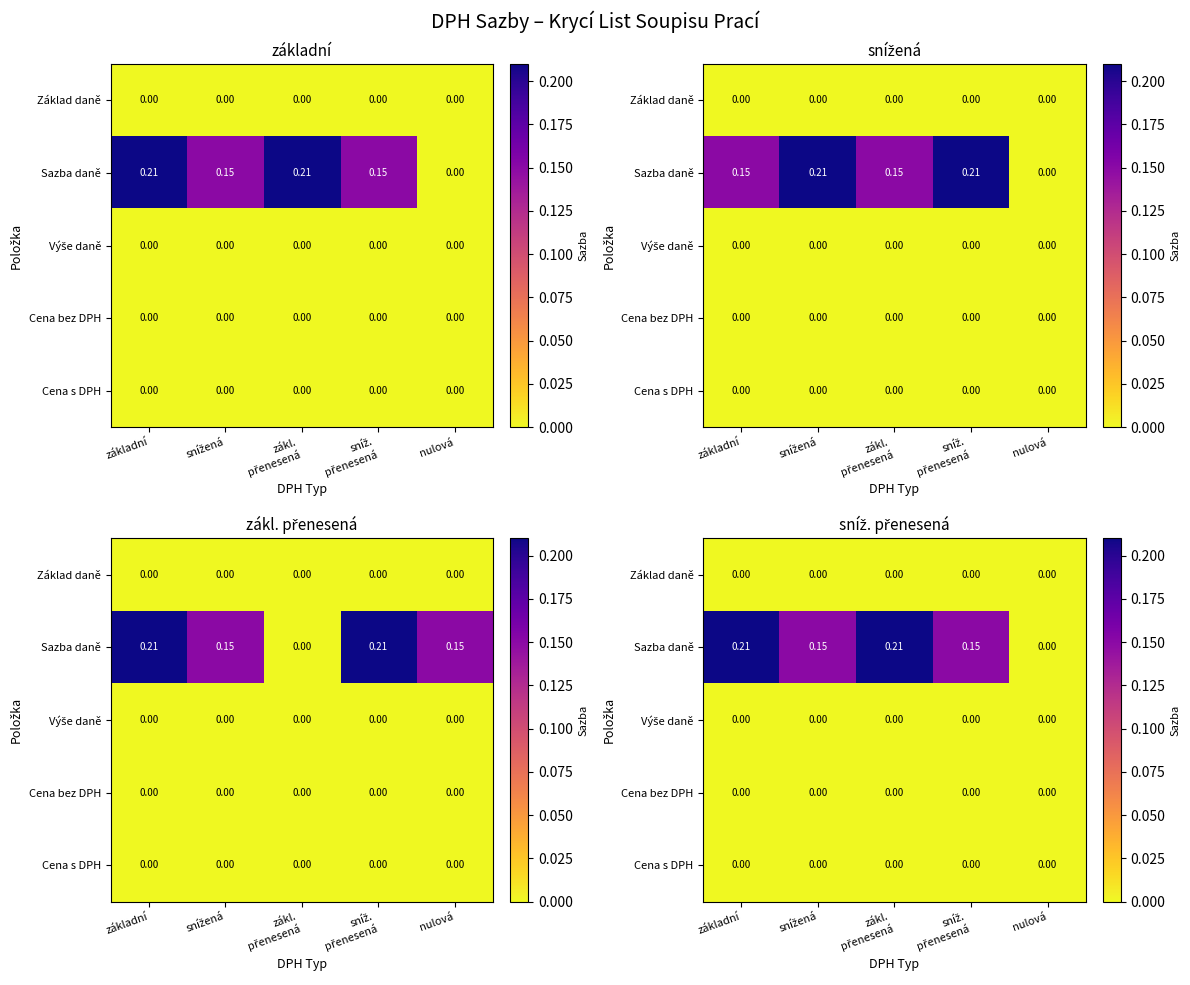

True or false: Sazba daně has a value of 0.1 at zákl. přenesená.

False